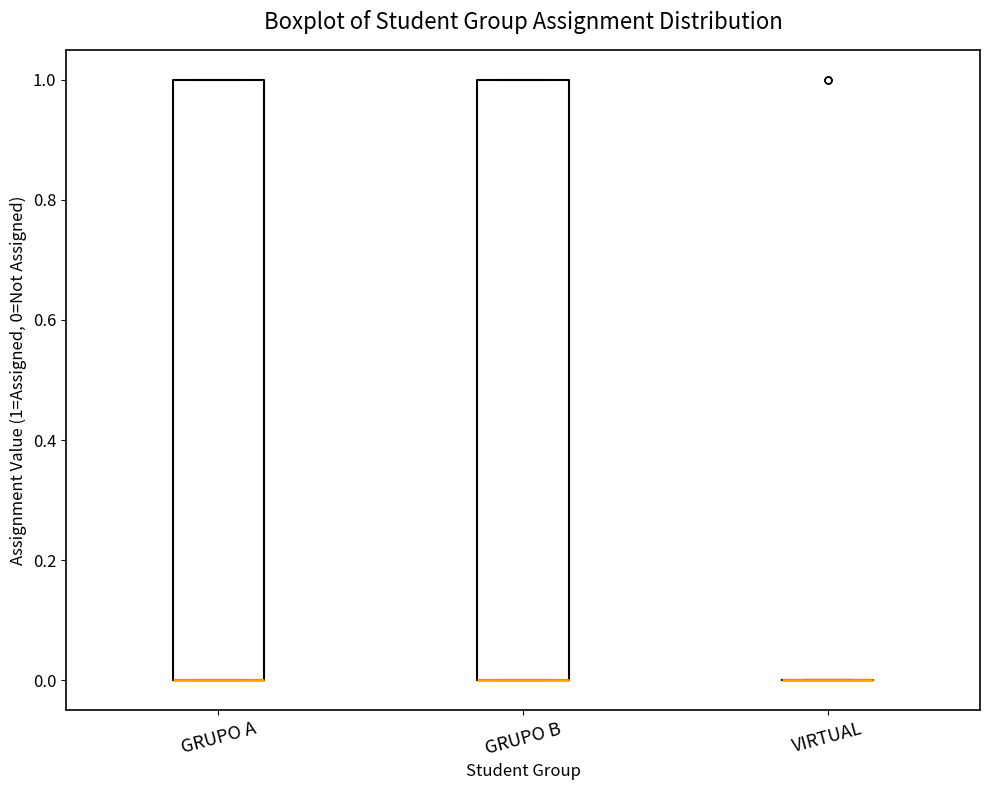

Reading left to right, transcribe this box plot: for each box, give where its median line is, the range the box spans, and where its two whiskers end, as read against the y-axis. The values are not printed on the chart, so give them approximately, as read against the axis.

GRUPO A: median 0 (drawn on the box's lower edge), box 0 to 1, whiskers 0 to 1
GRUPO B: median 0 (drawn on the box's lower edge), box 0 to 1, whiskers 0 to 1
VIRTUAL: box collapsed to a line at 0, whiskers 0 to 0